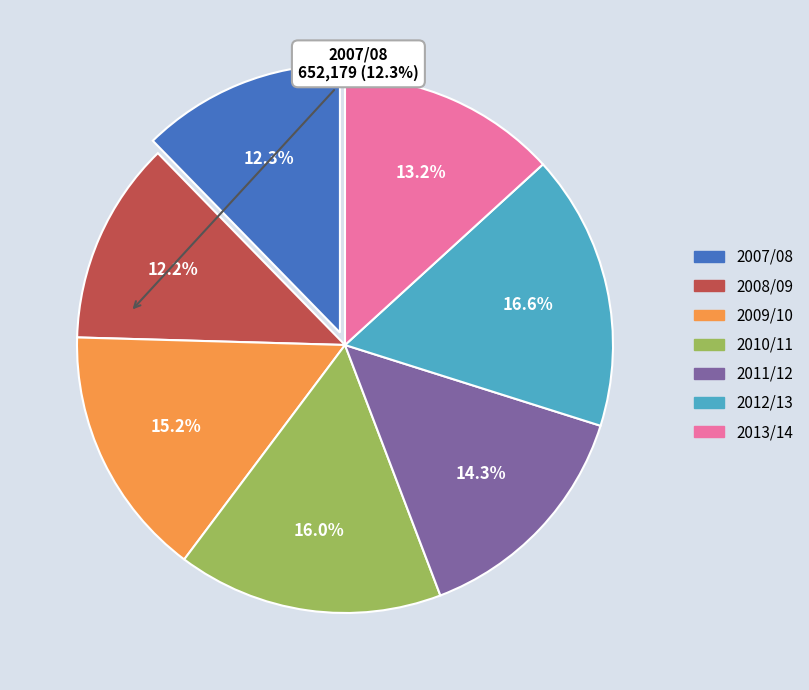

Which slice is the largest?

2012/13